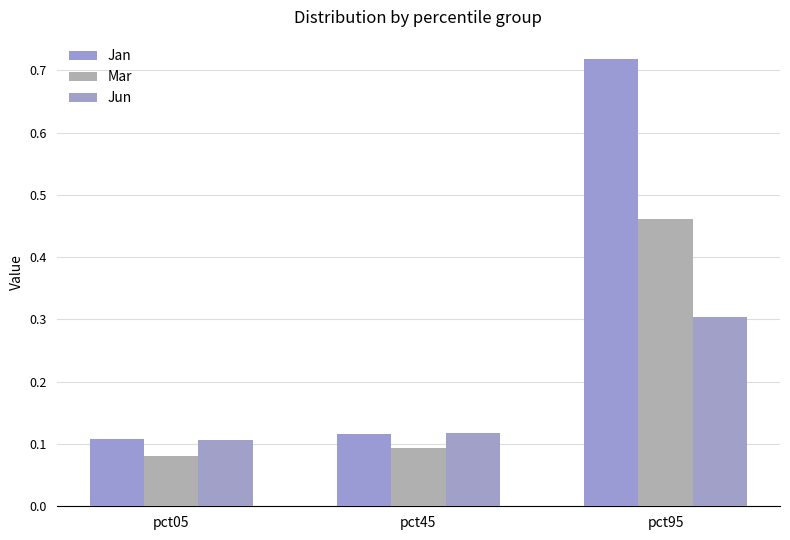

What is the value of the Jun bar at the 1st from the left?

0.1